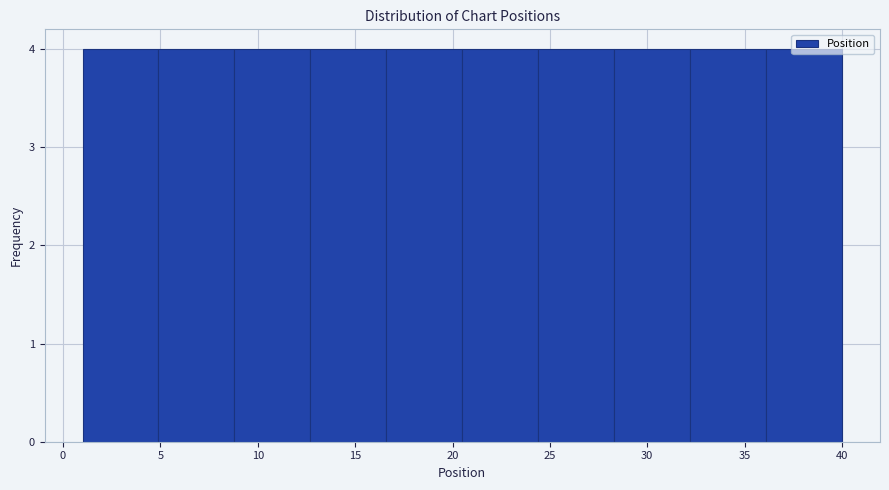

Reading left to right, list every bar in this chart as the range it spans on the x-axis followed by its height. Neither the bar edges nor the heights are printed on the chart, so give them approximately, as read against the axes.

1.0 to 4.9: 4
4.9 to 8.8: 4
8.8 to 12.7: 4
12.7 to 16.6: 4
16.6 to 20.5: 4
20.5 to 24.4: 4
24.4 to 28.3: 4
28.3 to 32.2: 4
32.2 to 36.1: 4
36.1 to 40.0: 4